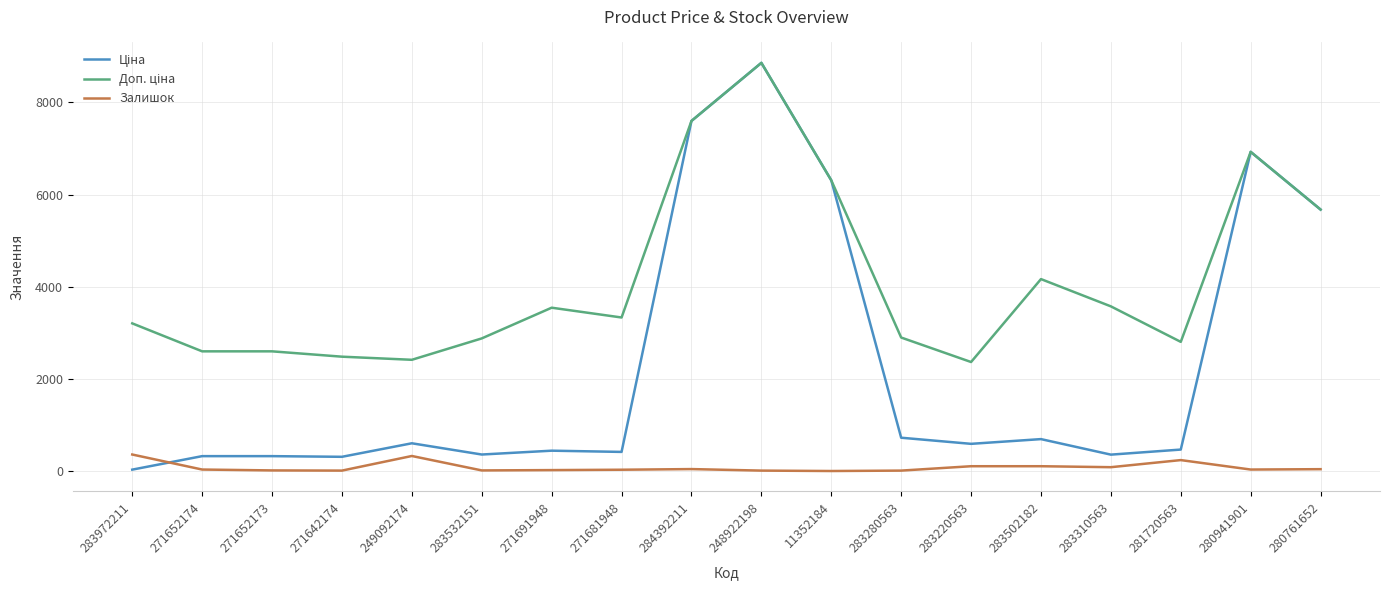

True or false: Залишок has a value of 44.0 at 284392211.

True